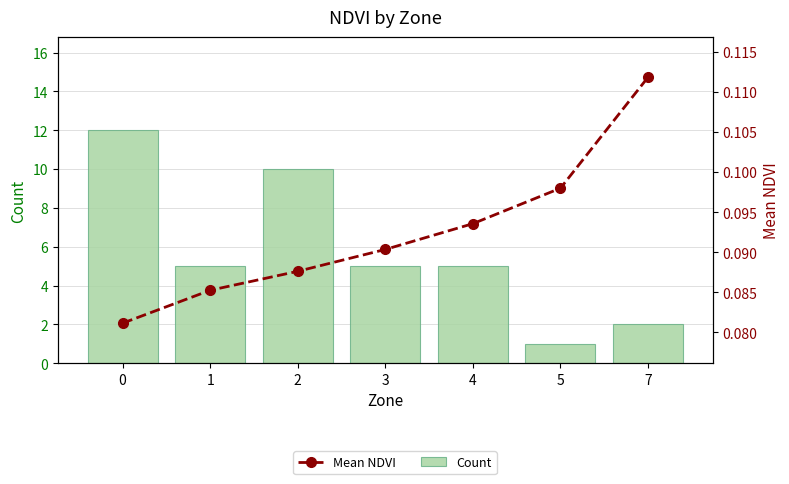

What is the sum of all Mean NDVI values?

0.6